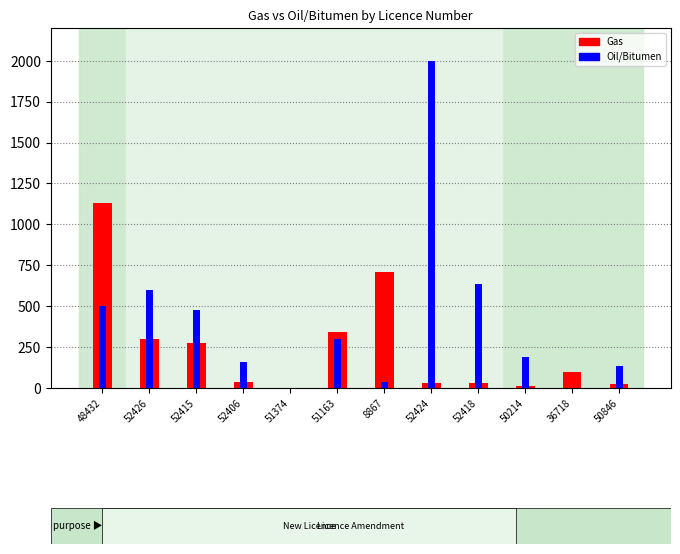

The value of Gas at 51374 is -619. True or false?

False